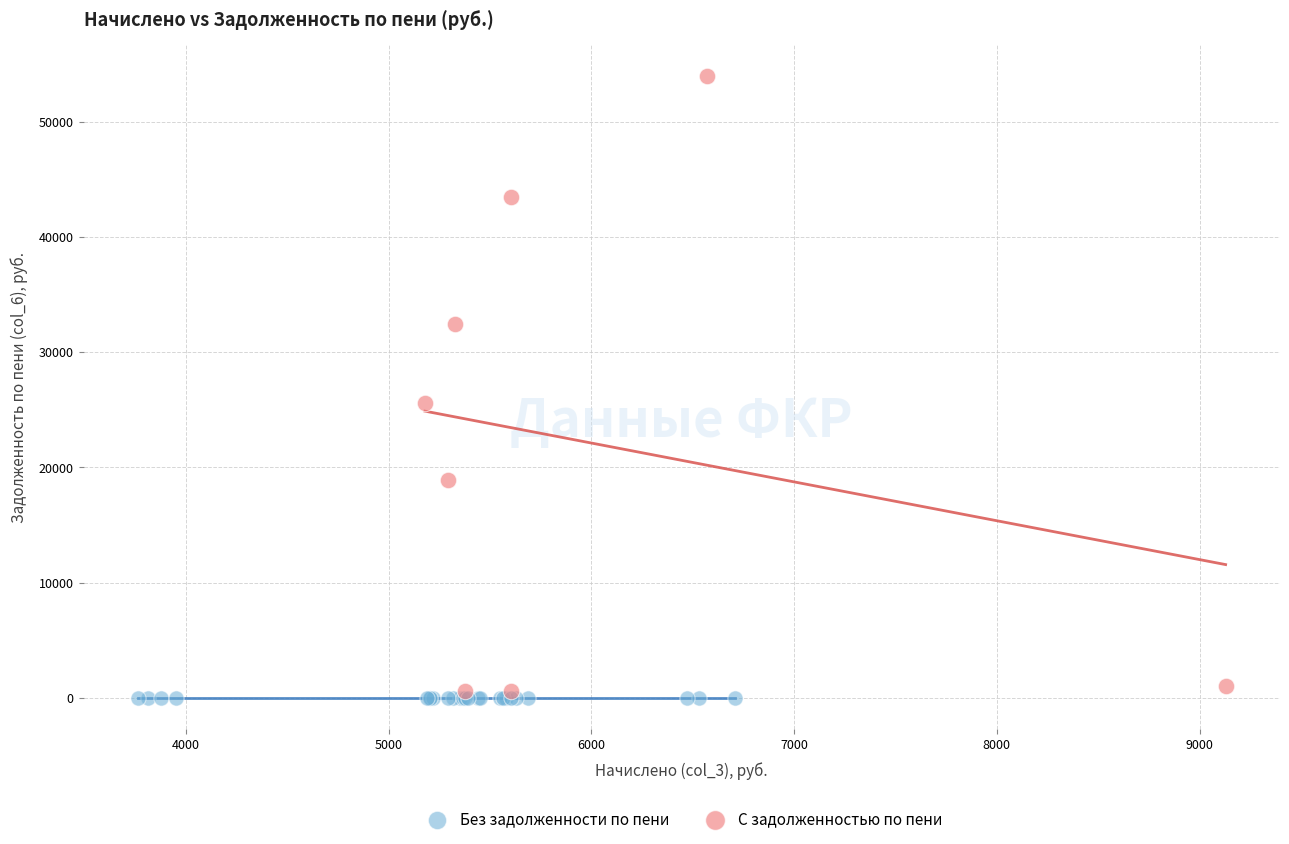

What are all the series names shown in the legend?

Без задолженности по пени, С задолженностью по пени